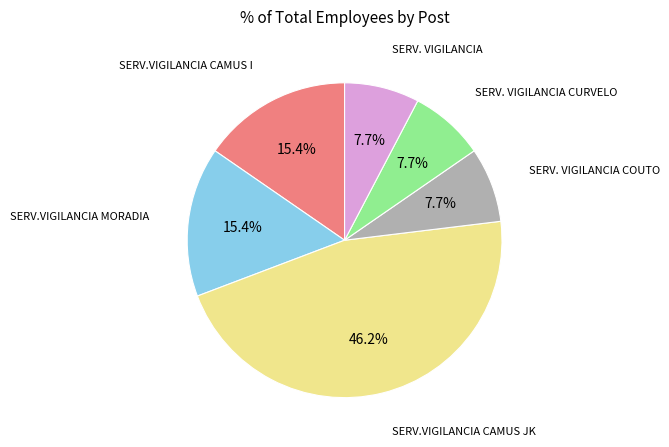

Is there any slice that represents more than half of the pie?

No